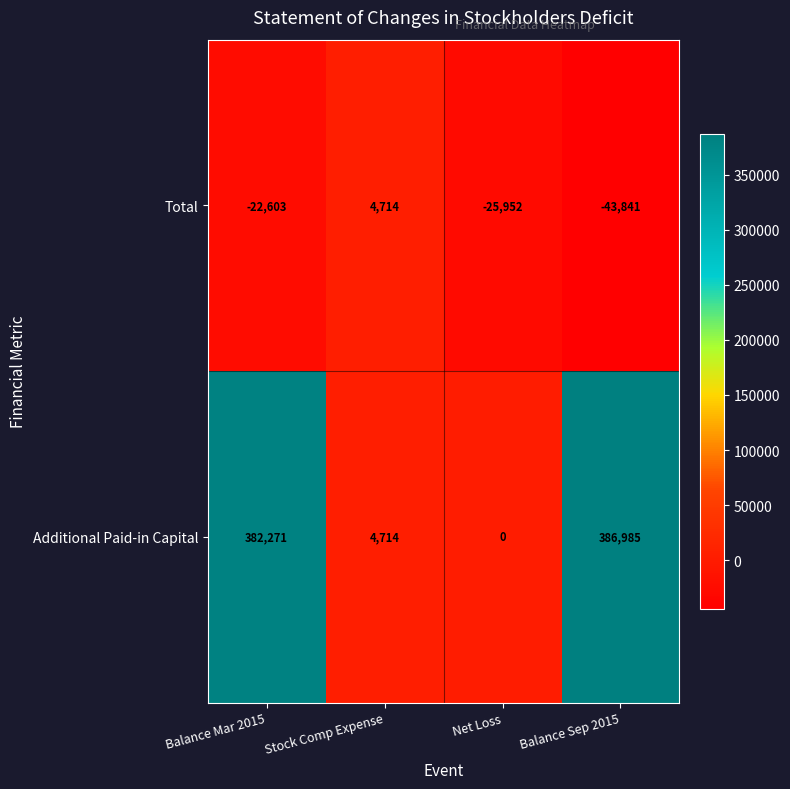

What is the spread (max minus min) of values at Balance Sep 2015?

430826